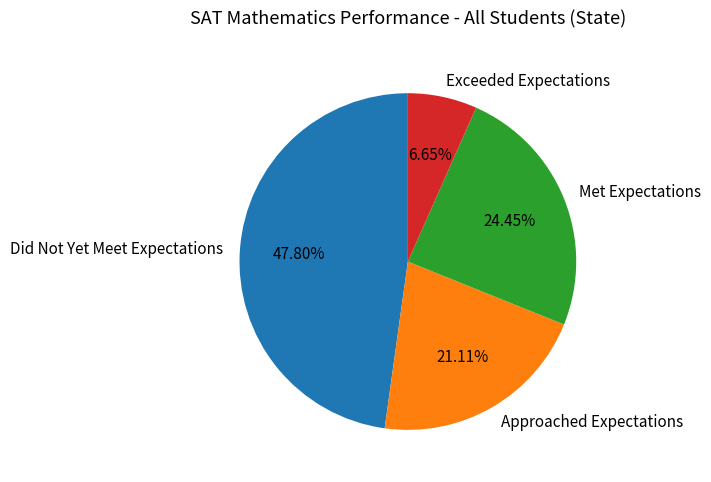

The Approached Expectations slice represents 21% of the pie. True or false?

True